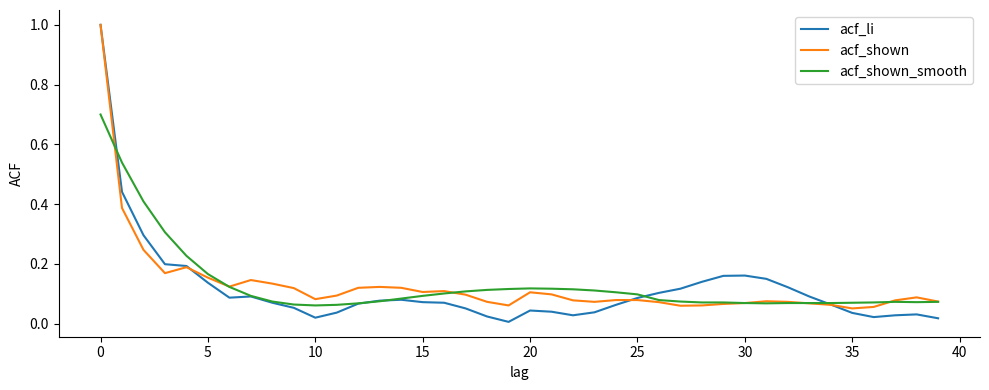

What is the maximum value for acf_shown?

1.0